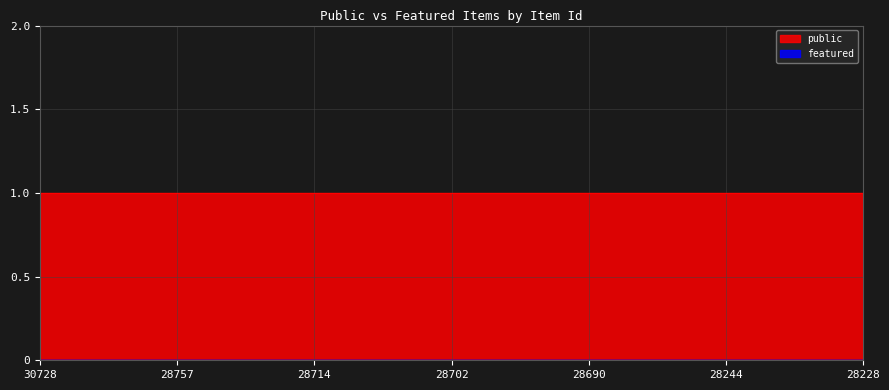

Does the chart have visible grid lines?

Yes